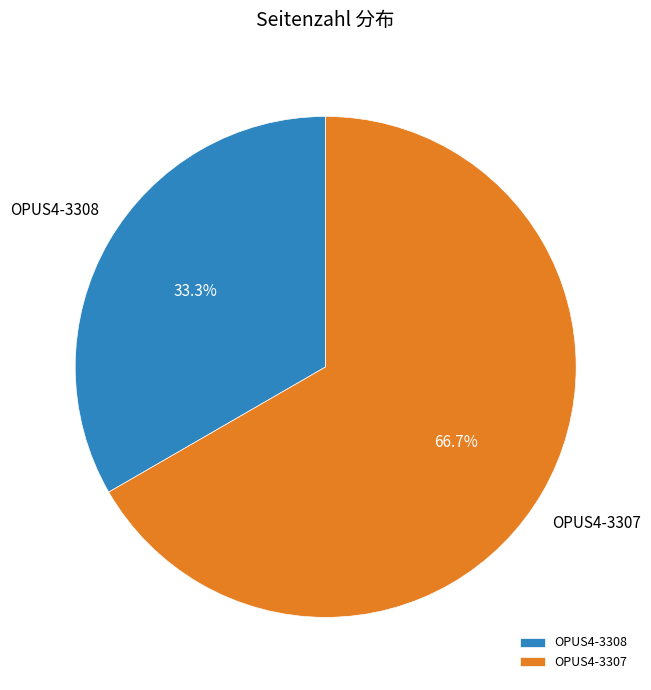

What is the largest slice in the pie chart?

OPUS4-3307